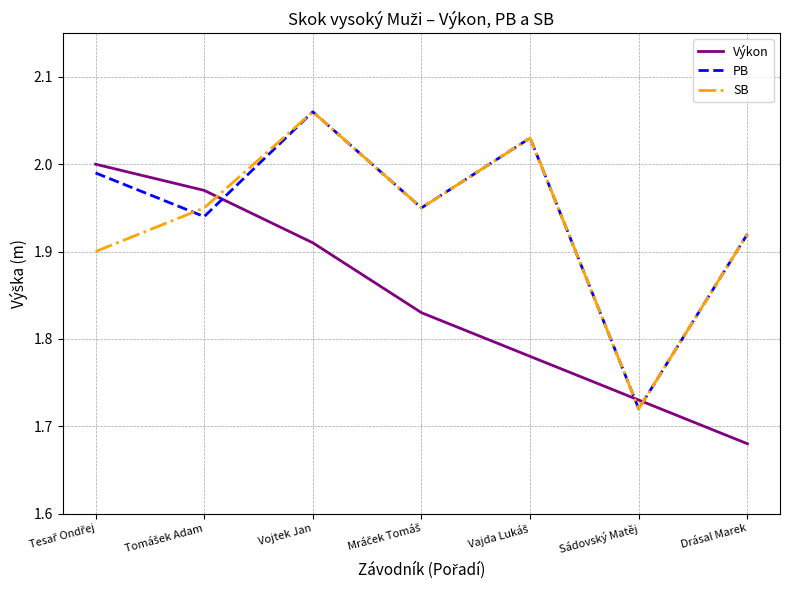

After their last crossing, which series has the higher values: SB or Výkon?

SB